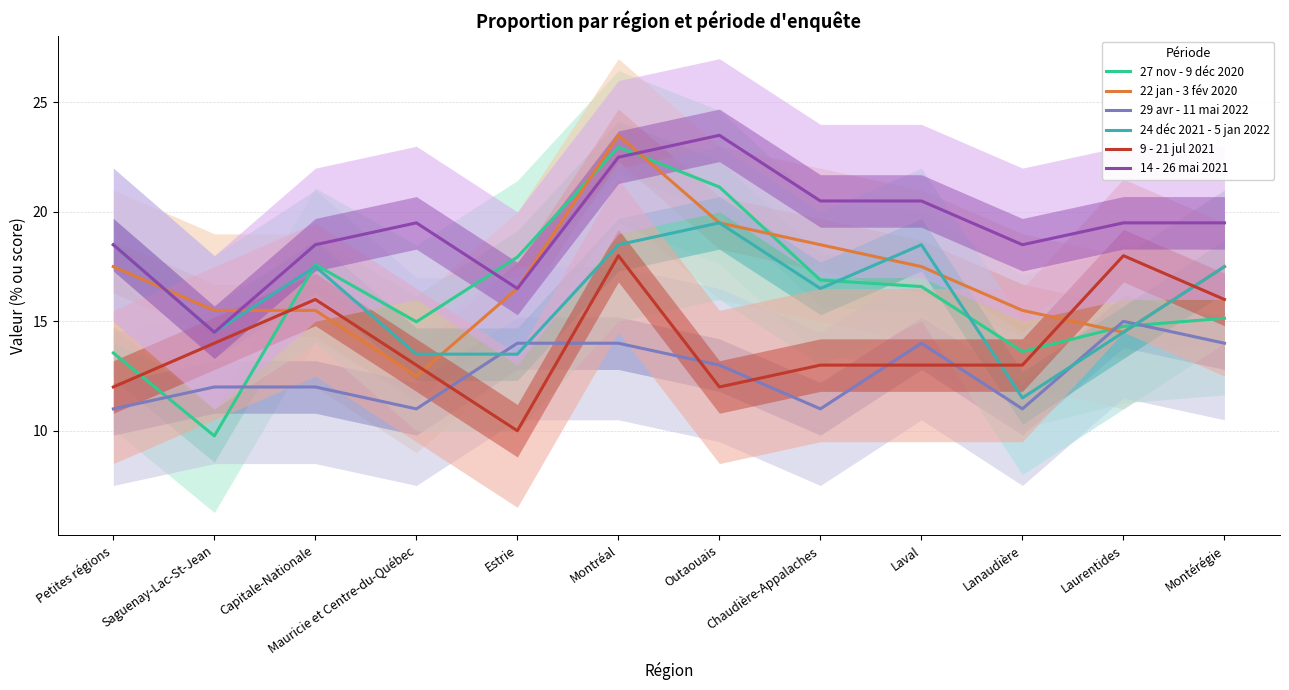

Reading right to left, what are all the values shown in this chart?

27 nov - 9 déc 2020: Montérégie=15.1	Laurentides=14.8	Lanaudière=13.6	Laval=16.6	Chaudière-Appalaches=16.9	Outaouais=21.1	Montréal=23.0	Estrie=17.9	Mauricie et Centre-du-Québec=15.0	Capitale-Nationale=17.6	Saguenay-Lac-St-Jean=9.8	Petites régions=13.6
22 jan - 3 fév 2020: Montérégie=17.5	Laurentides=14.5	Lanaudière=15.5	Laval=17.5	Chaudière-Appalaches=18.5	Outaouais=19.5	Montréal=23.5	Estrie=16.5	Mauricie et Centre-du-Québec=12.5	Capitale-Nationale=15.5	Saguenay-Lac-St-Jean=15.5	Petites régions=17.5
29 avr - 11 mai 2022: Montérégie=14.0	Laurentides=15.0	Lanaudière=11.0	Laval=14.0	Chaudière-Appalaches=11.0	Outaouais=13.0	Montréal=14.0	Estrie=14.0	Mauricie et Centre-du-Québec=11.0	Capitale-Nationale=12.0	Saguenay-Lac-St-Jean=12.0	Petites régions=11.0
24 déc 2021 - 5 jan 2022: Montérégie=17.5	Laurentides=14.5	Lanaudière=11.5	Laval=18.5	Chaudière-Appalaches=16.5	Outaouais=19.5	Montréal=18.5	Estrie=13.5	Mauricie et Centre-du-Québec=13.5	Capitale-Nationale=17.5	Saguenay-Lac-St-Jean=14.5	Petites régions=18.5
9 - 21 jul 2021: Montérégie=16.0	Laurentides=18.0	Lanaudière=13.0	Laval=13.0	Chaudière-Appalaches=13.0	Outaouais=12.0	Montréal=18.0	Estrie=10.0	Mauricie et Centre-du-Québec=13.0	Capitale-Nationale=16.0	Saguenay-Lac-St-Jean=14.0	Petites régions=12.0
14 - 26 mai 2021: Montérégie=19.5	Laurentides=19.5	Lanaudière=18.5	Laval=20.5	Chaudière-Appalaches=20.5	Outaouais=23.5	Montréal=22.5	Estrie=16.5	Mauricie et Centre-du-Québec=19.5	Capitale-Nationale=18.5	Saguenay-Lac-St-Jean=14.5	Petites régions=18.5